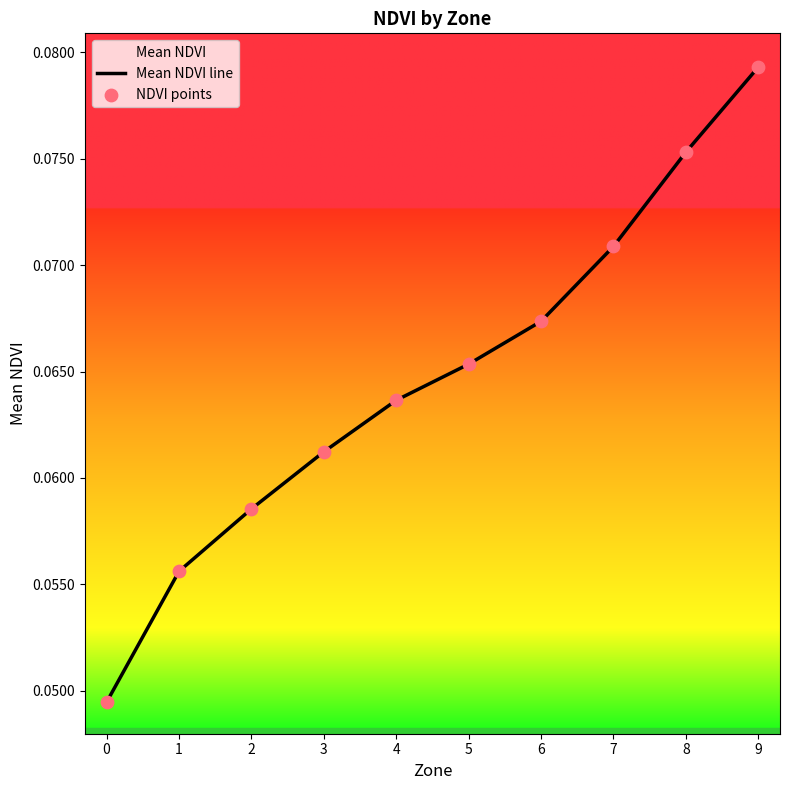

Which series reaches the minimum Y coordinate?

Mean NDVI line